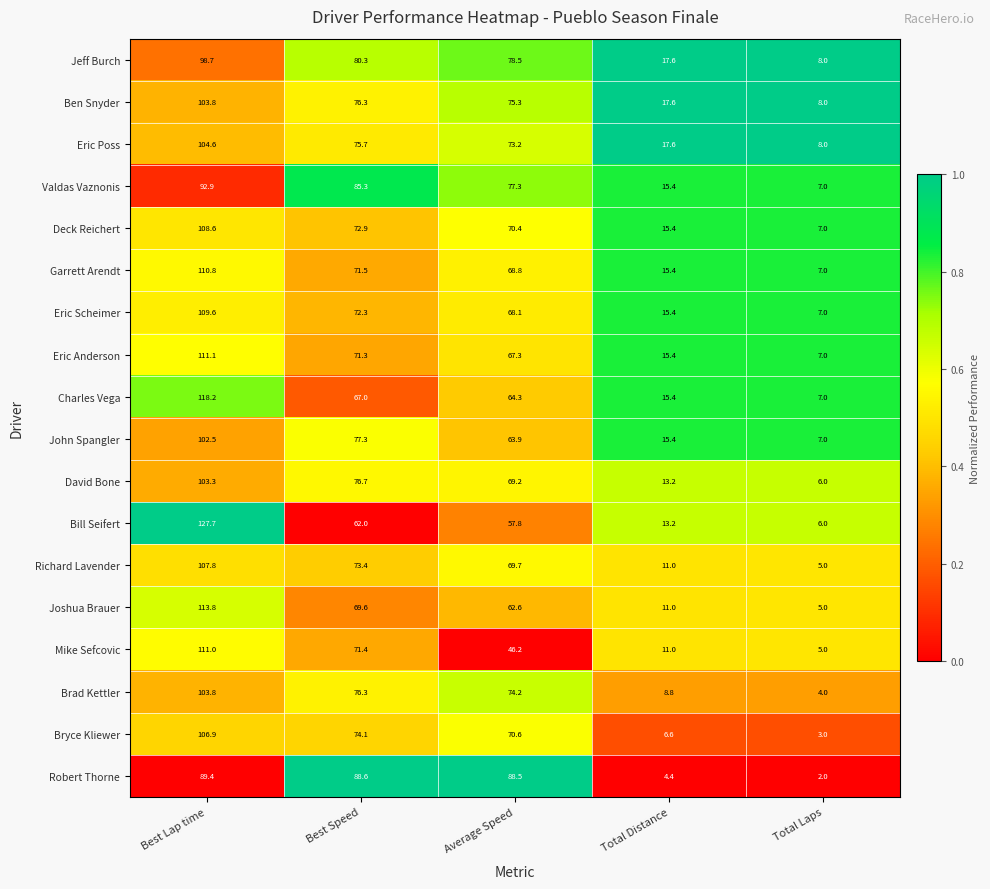

Which series has the largest range (max minus min)?

Bill Seifert